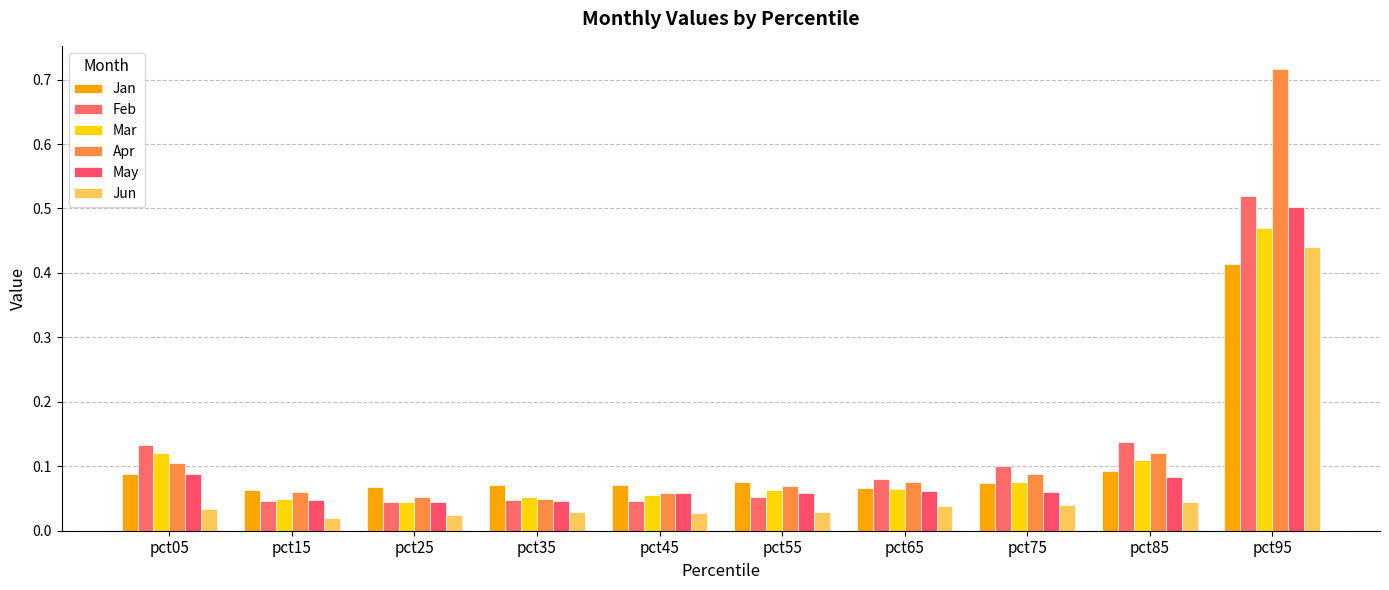

Which has a higher value, pct55 or pct15?

pct55